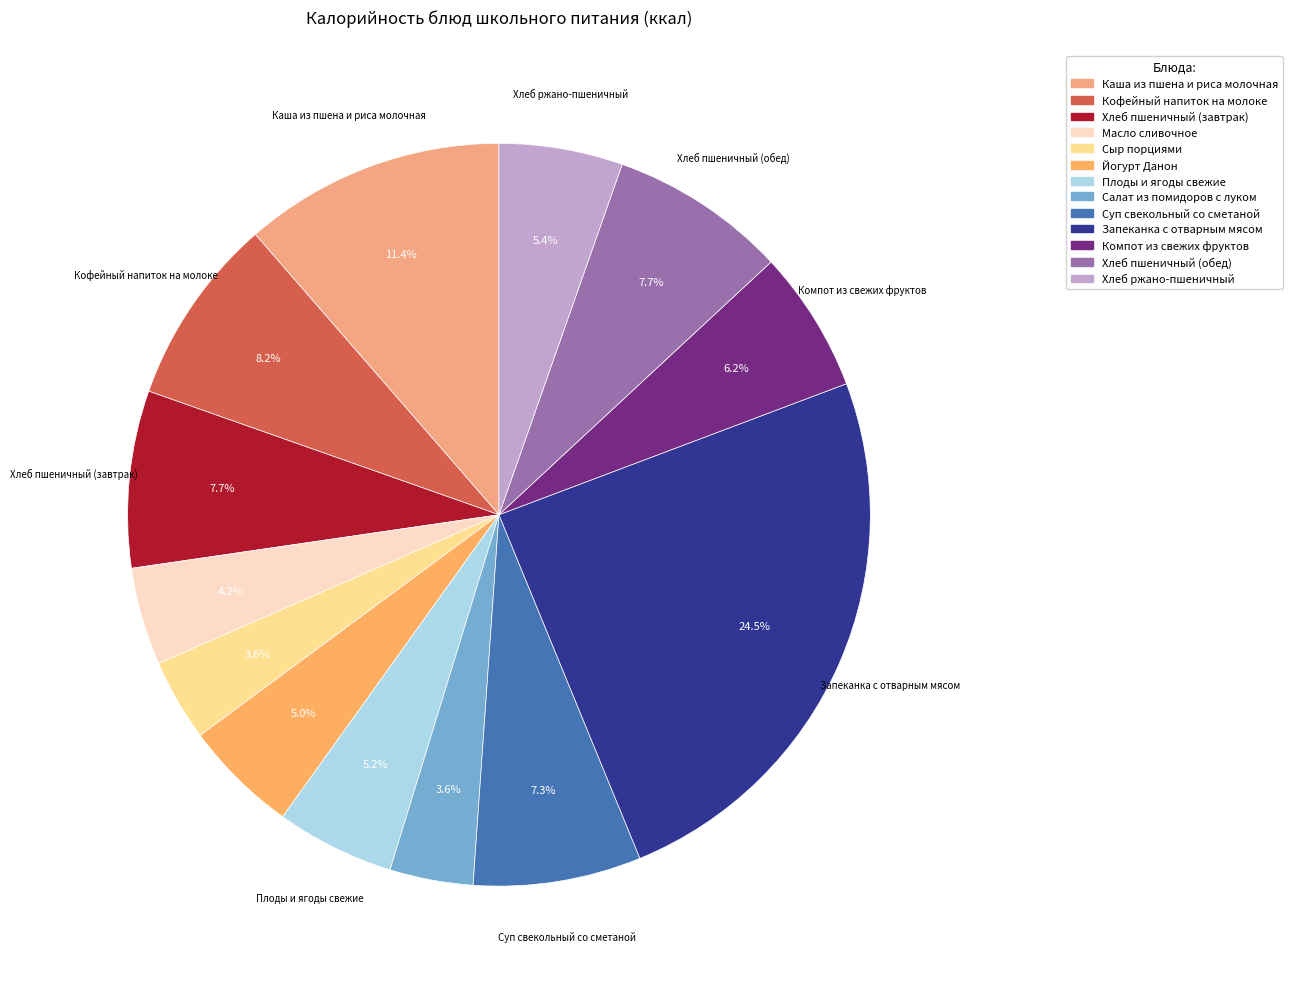

Which slice is the largest?

Запеканка с отварным мясом